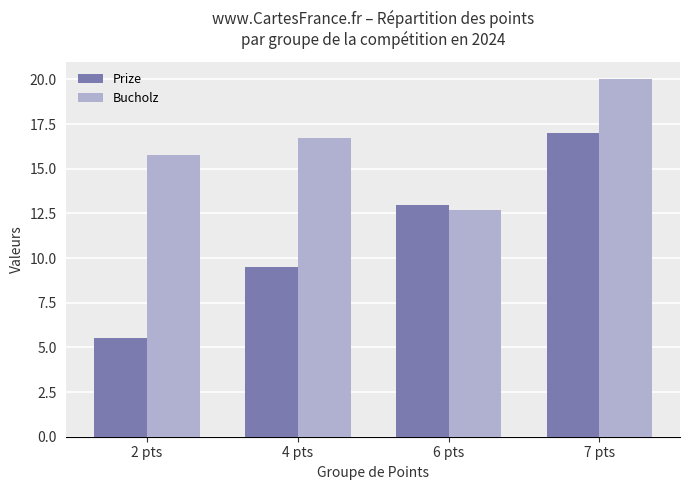

The Prize series shows 23.1 at 7 pts. True or false?

False